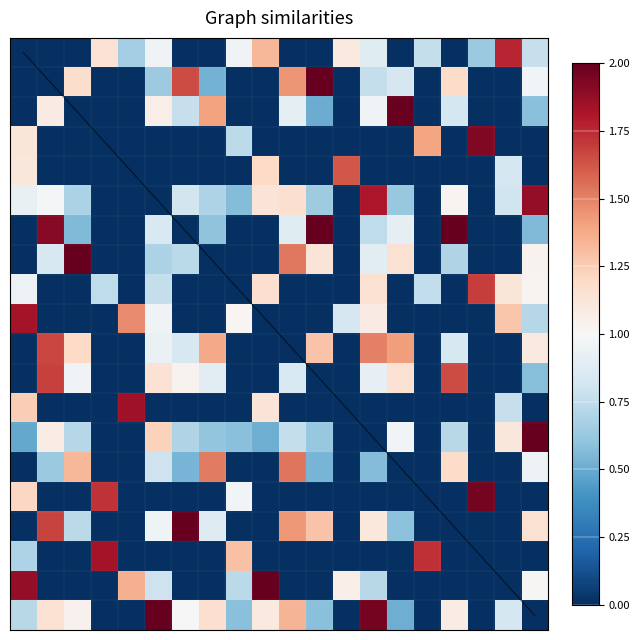

At which category is the sum across all series the highest?

19